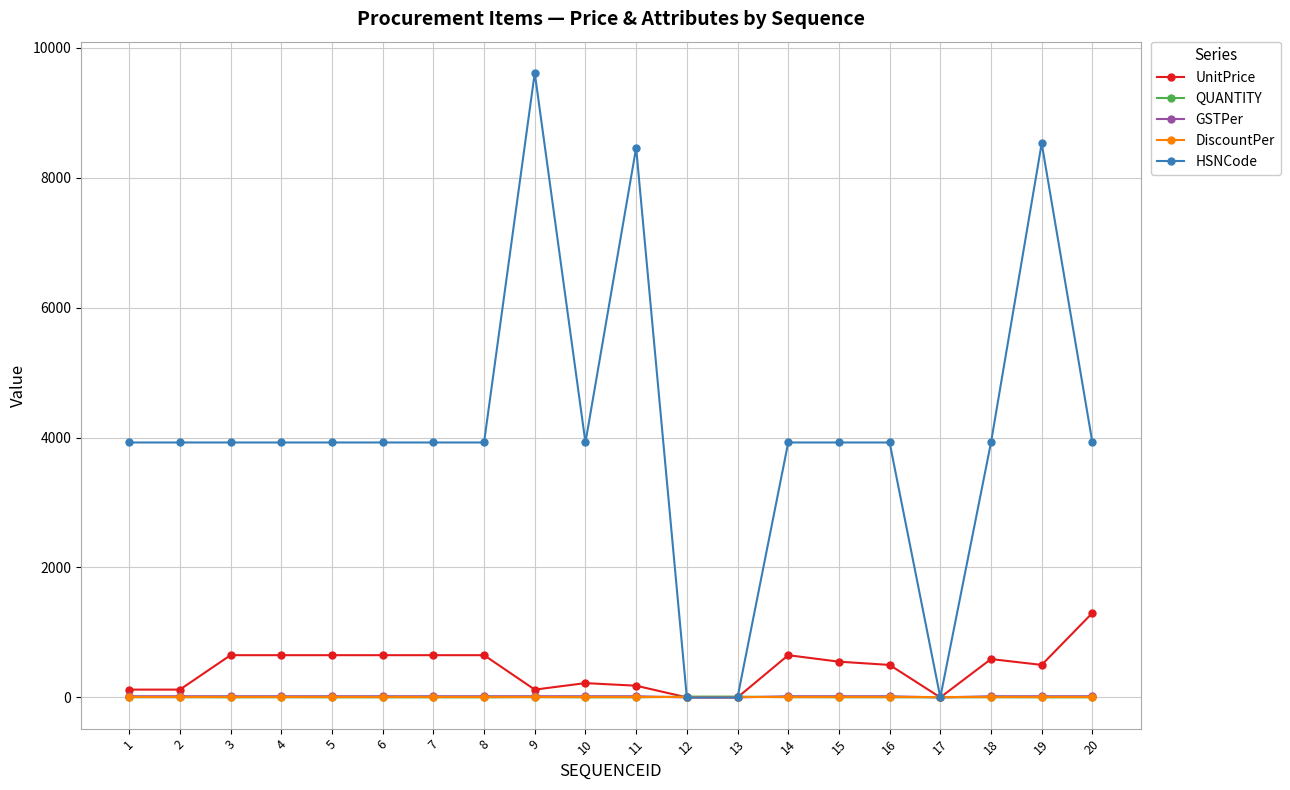

How many data points does each series have?

20